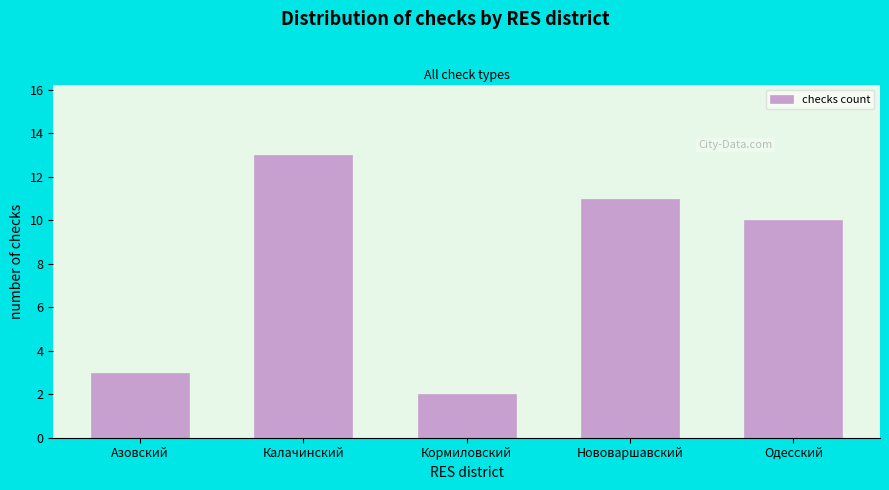

Reading left to right, what are all the values shown in this chart?

Азовский=3	Калачинский=13	Кормиловский=2	Нововаршавский=11	Одесский=10